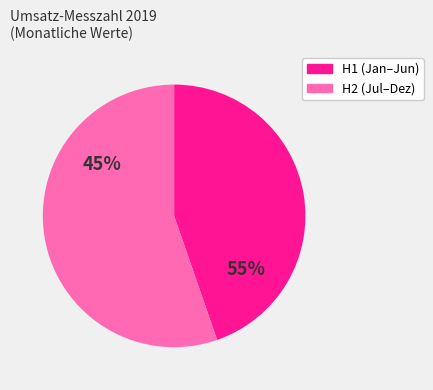

Does November account for over 50% of the chart?

No